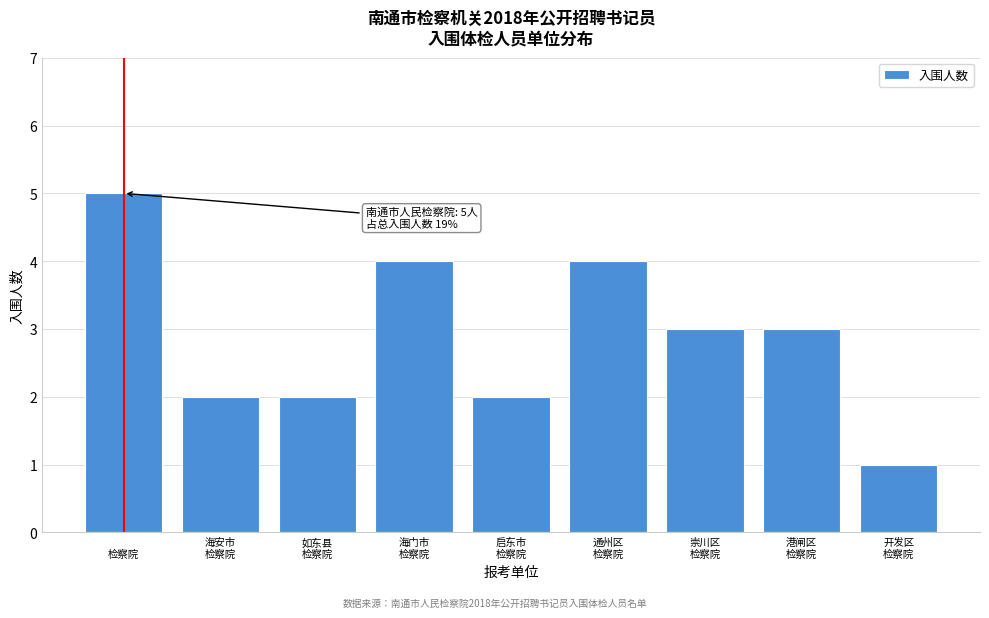

Reading left to right, extract all data points from this chart.

5	2	2	4	2	4	3	3	1